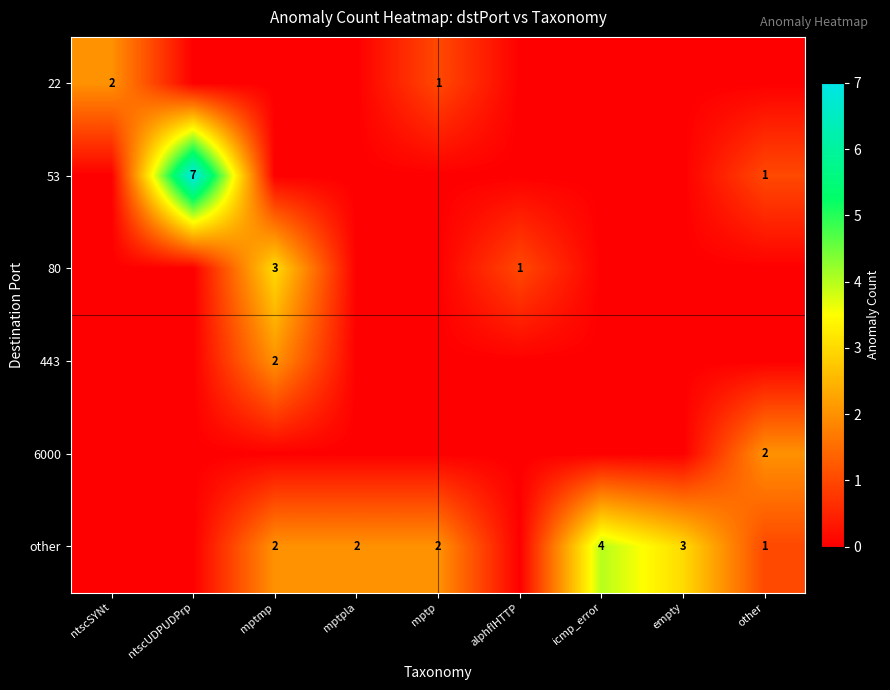

Is it true that other equals 1 at other?

True